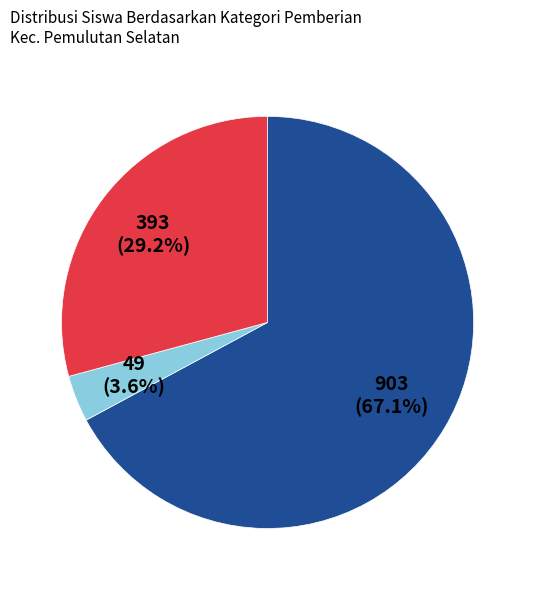

Is there a majority slice in this chart?

Yes